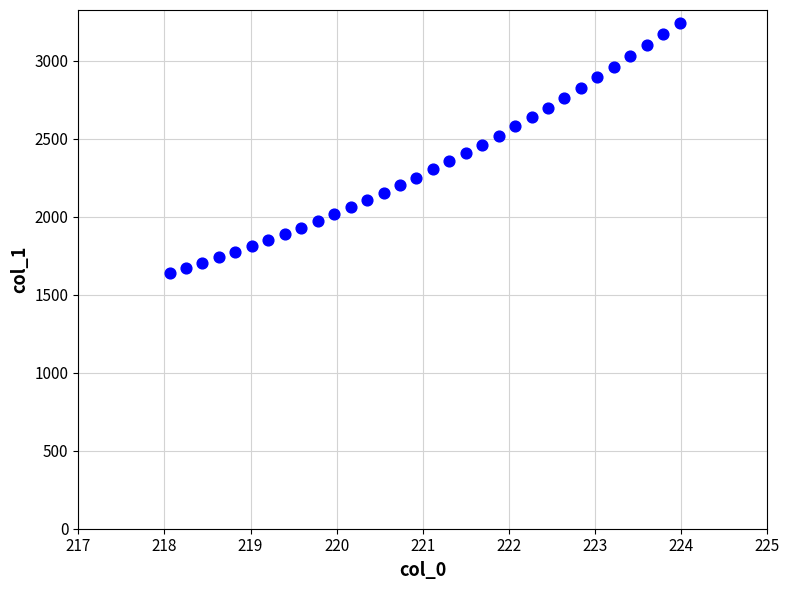

What is the range of Y values (max minus min)?

1606.8